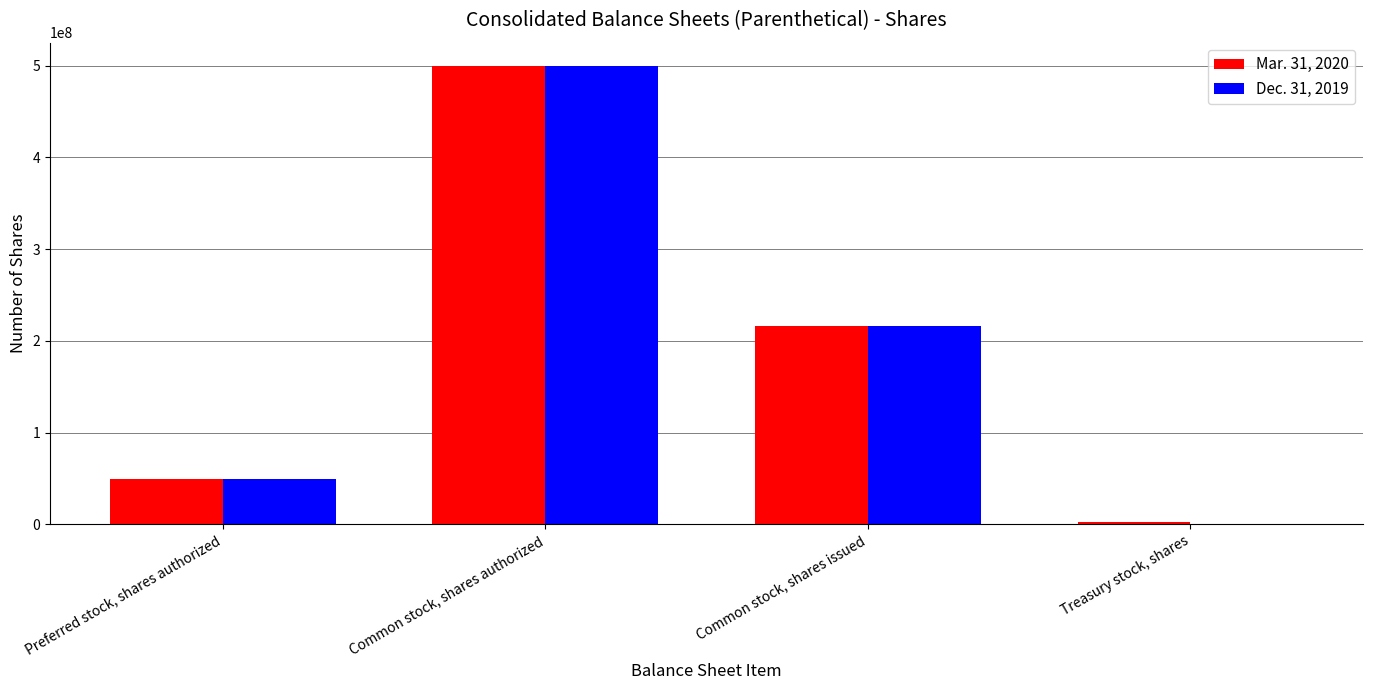

How many Dec. 31, 2019 values are between 50000000 and 500000000?

3